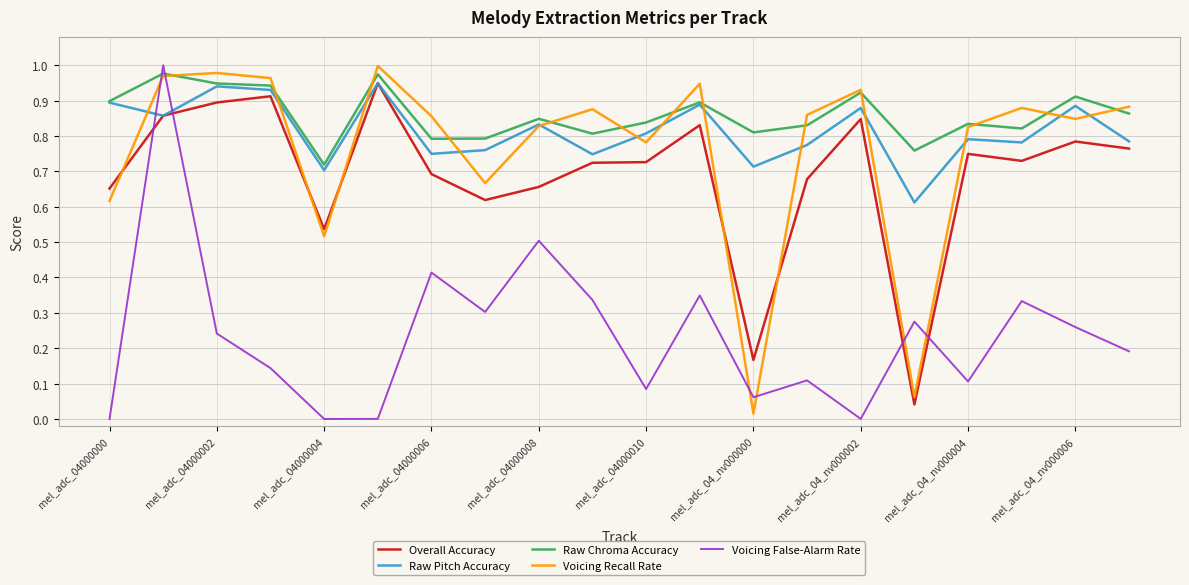

Which series has the largest total across all categories?

Raw Chroma Accuracy